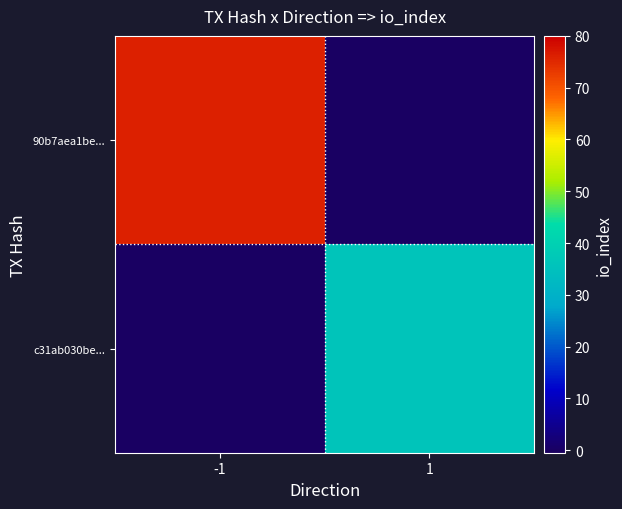

What is the spread (max minus min) of values at 1?

36